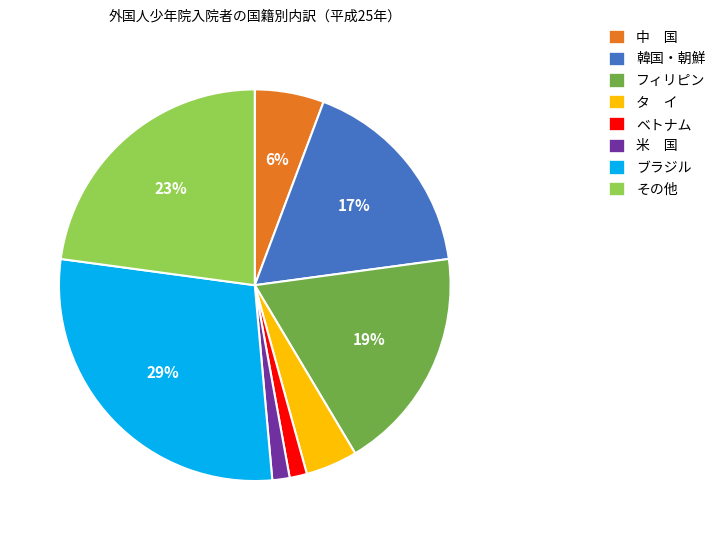

To the nearest percent, what is the average slice percentage?

12%